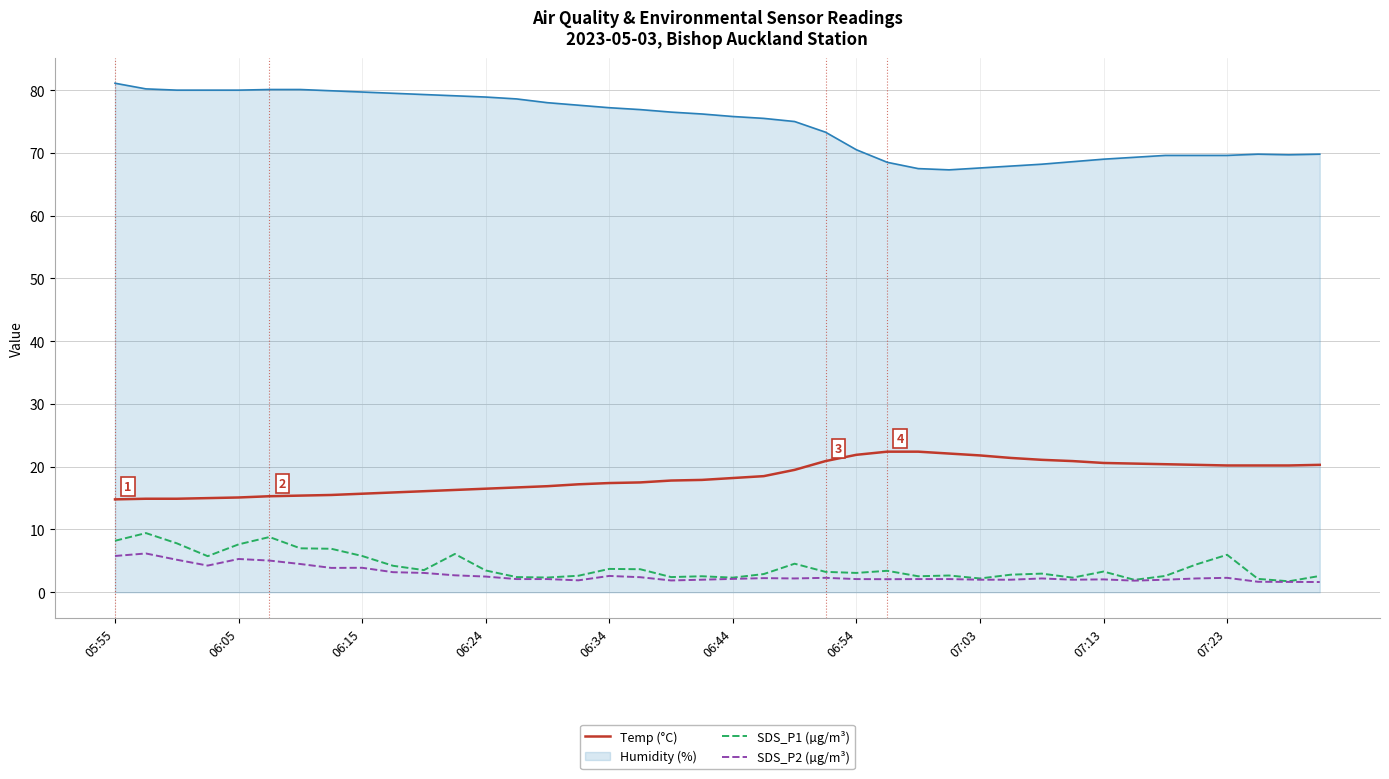

True or false: Temp (°C) and SDS_P2 (µg/m³) intersect in this chart.

False